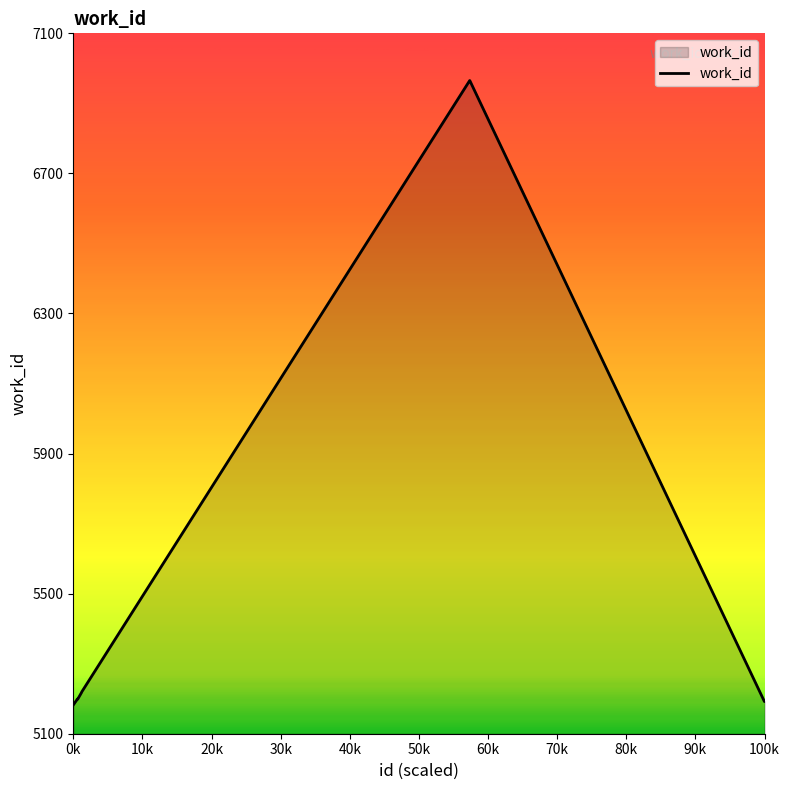

What is the difference between the maximum and minimum values?

1783